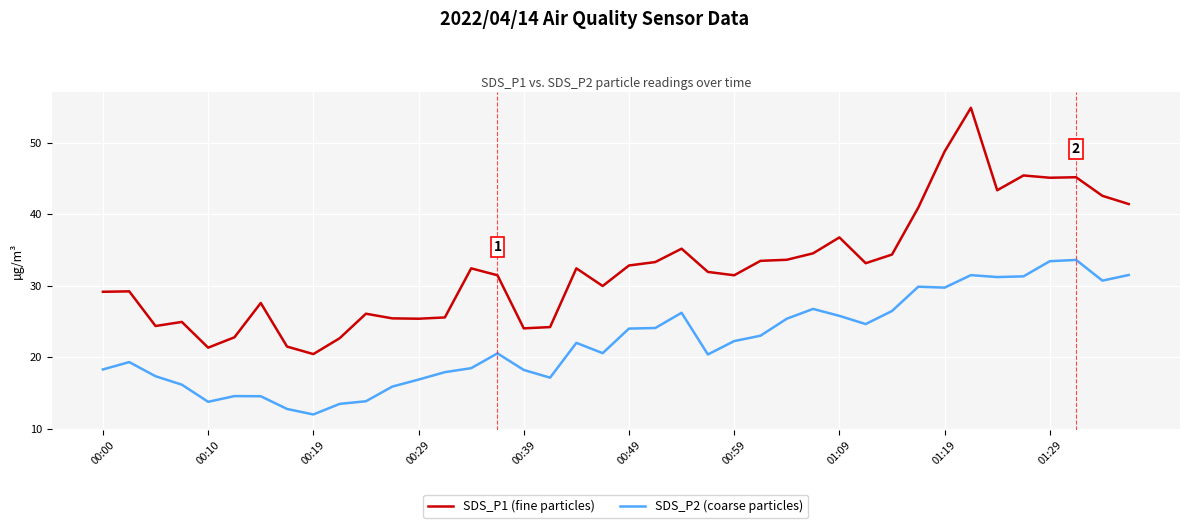

What is the maximum value for SDS_P2 (coarse particles)?

33.6